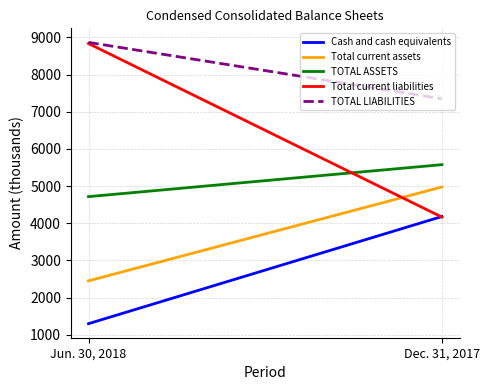

What are all the series names shown in the legend?

Cash and cash equivalents, Total current assets, TOTAL ASSETS, Total current liabilities, TOTAL LIABILITIES